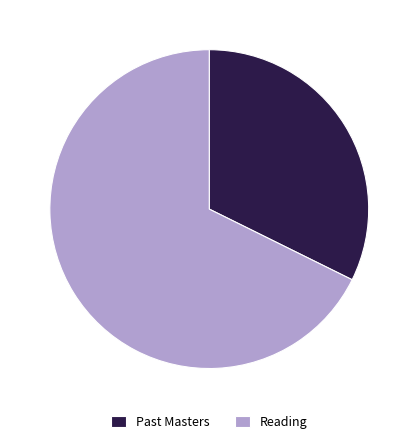

Does any single category account for the majority?

Yes